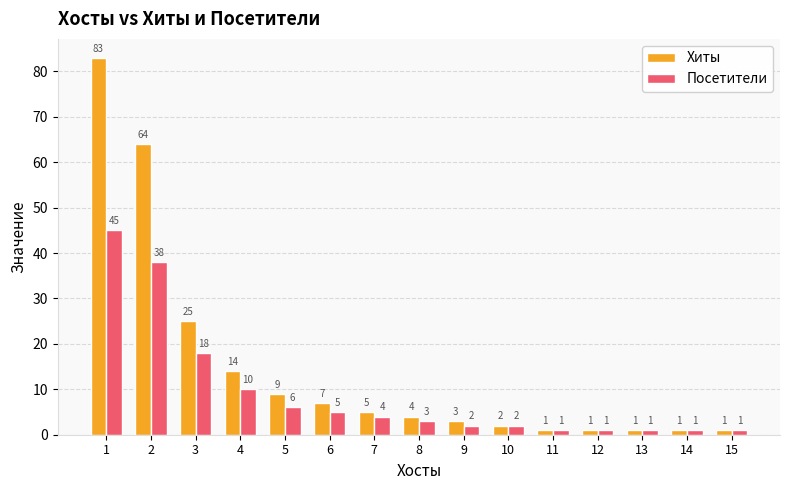

Rank the series by their maximum value, from lowest to highest.

Посетители, Хиты